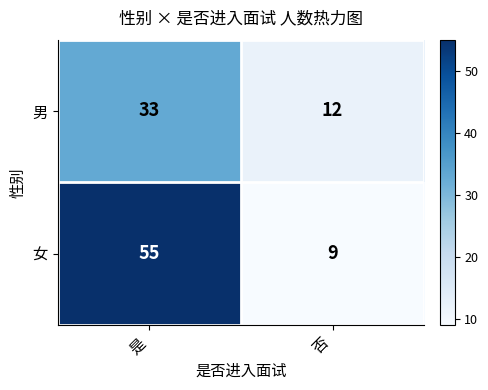

Is the value of 女 at 否 greater than the value of 男 at 否?

No